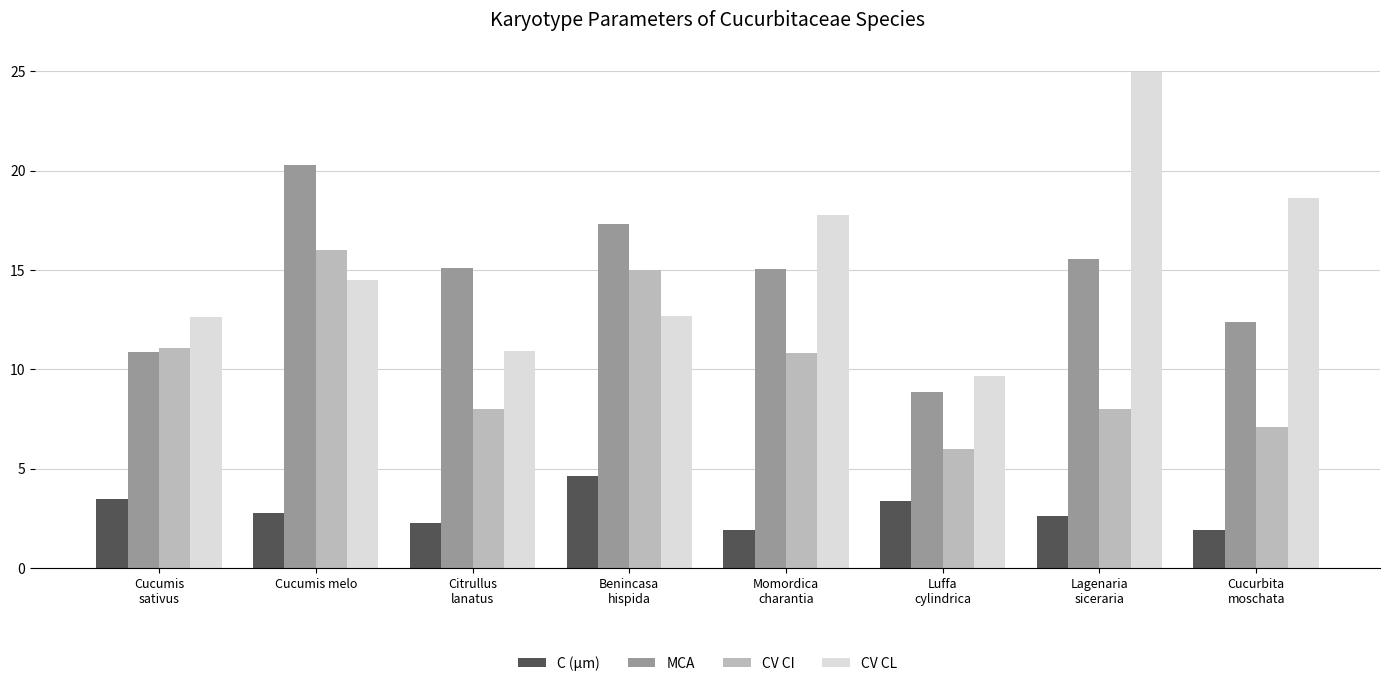

What is the approximate value of CV CI at Cucurbita
moschata?

7.1